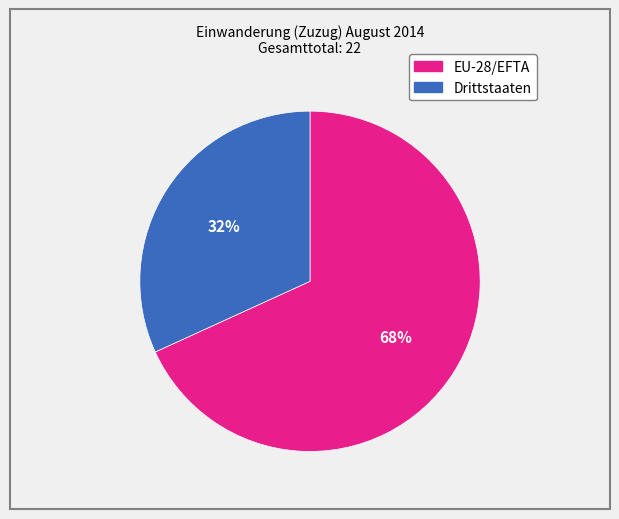

Does any single category account for the majority?

Yes